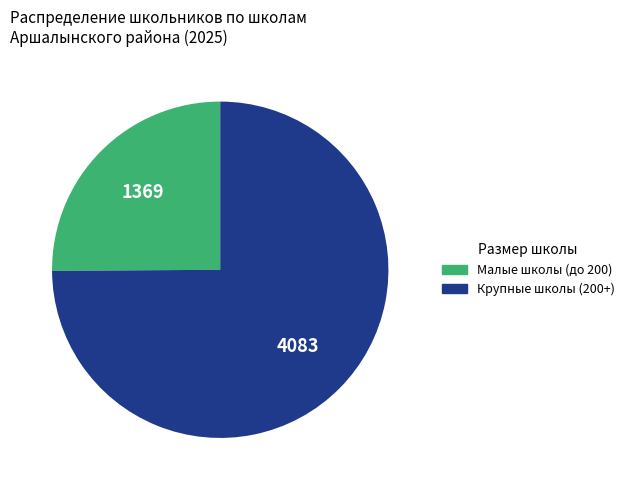

Does any single category account for the majority?

Yes